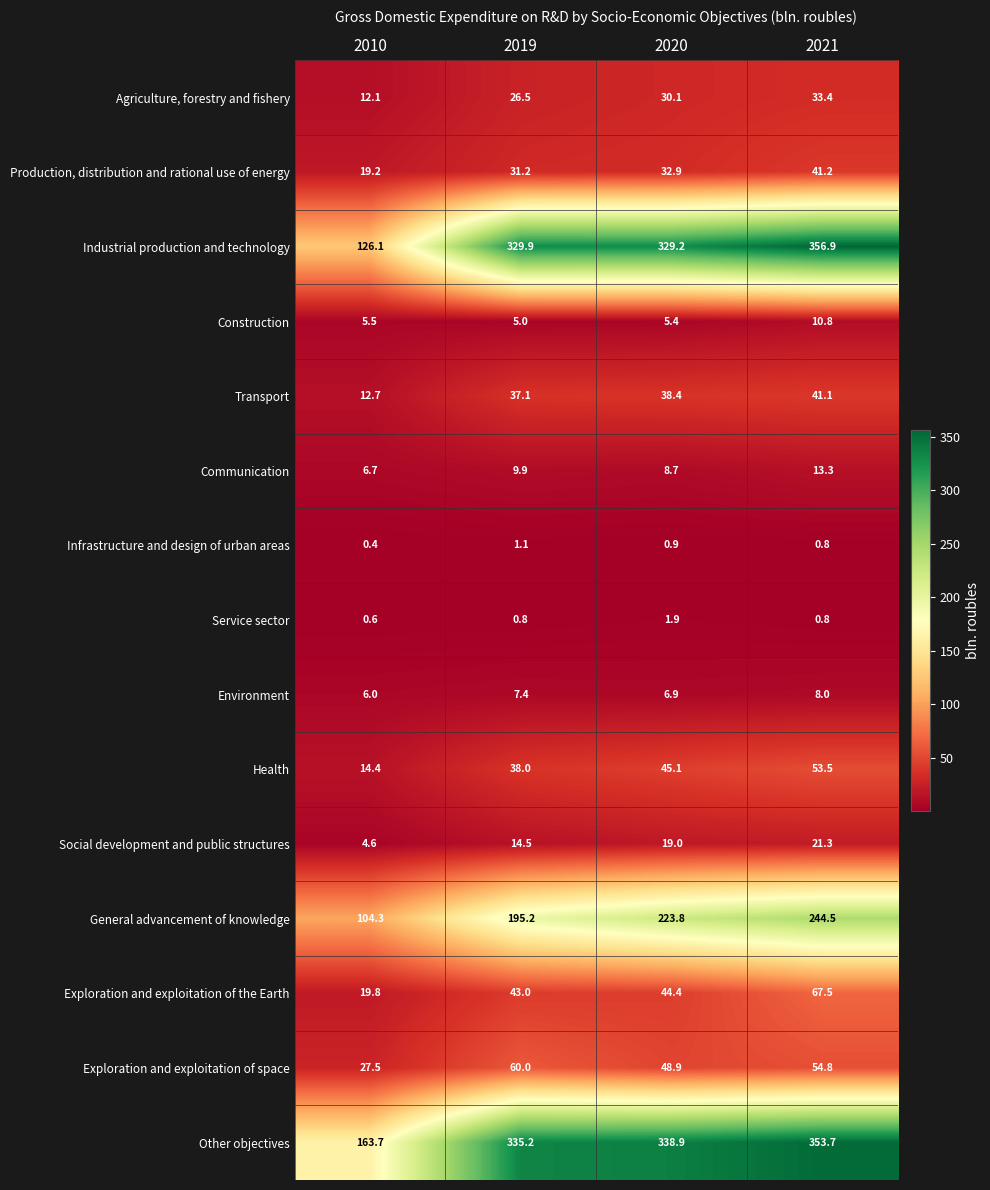

What is the spread (max minus min) of values at 2021?

356.1